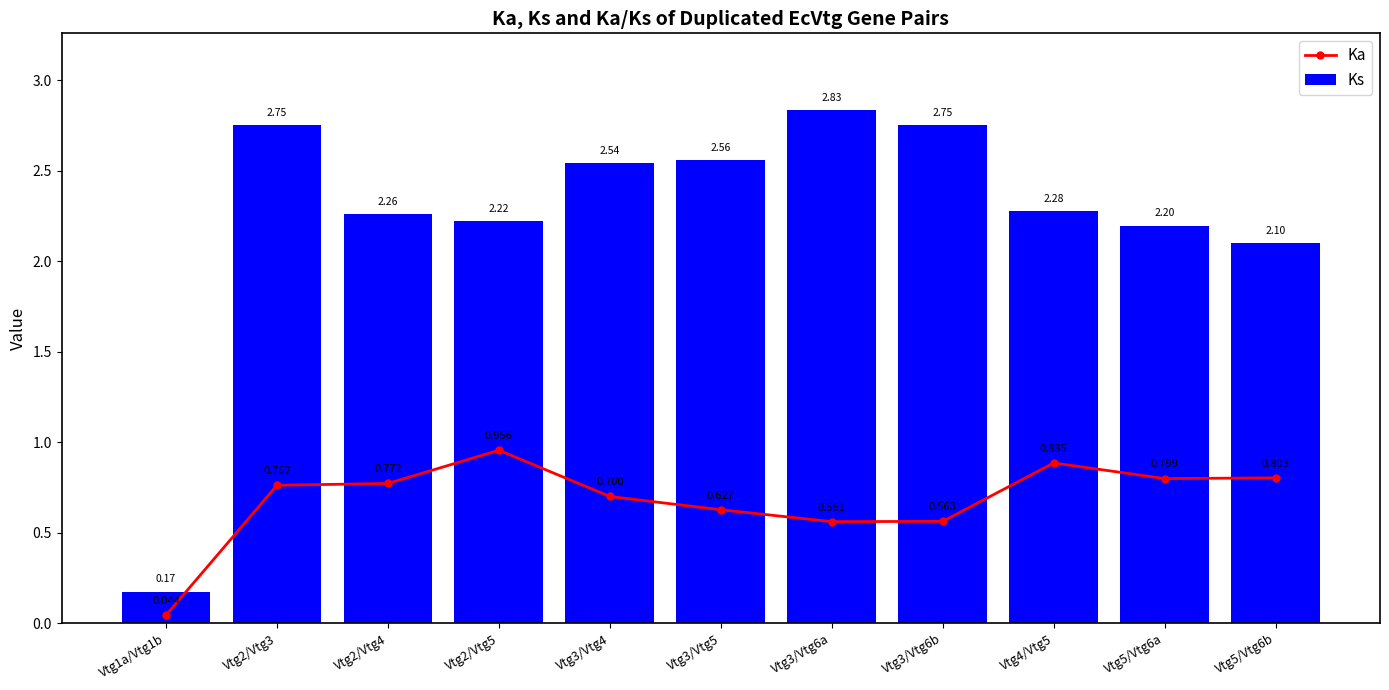

Does the chart contain any negative values?

No